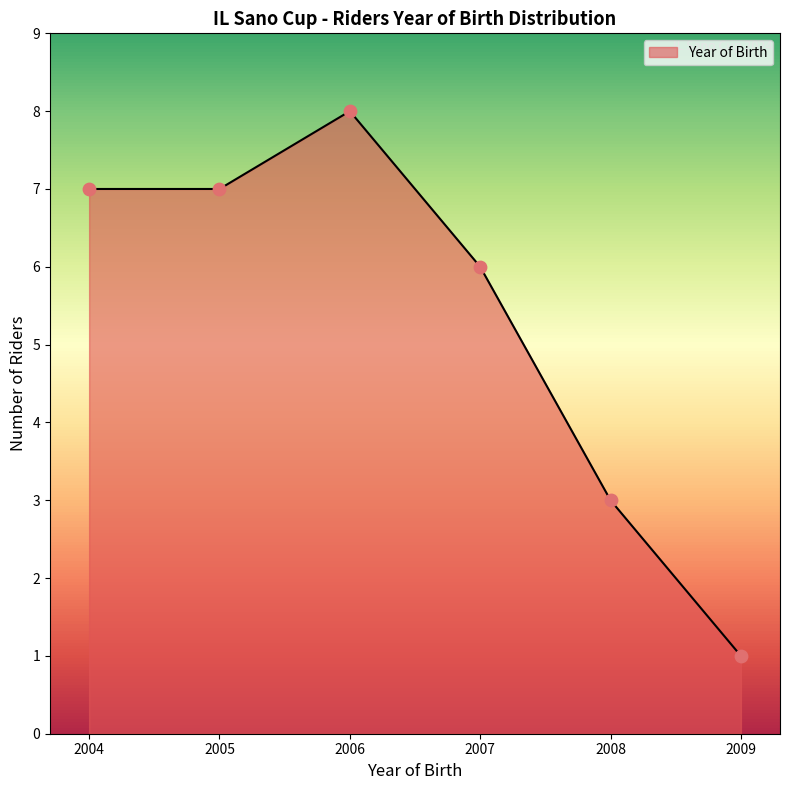

Approximately how many times larger is the value at 2004 compared to 2006?

0.9